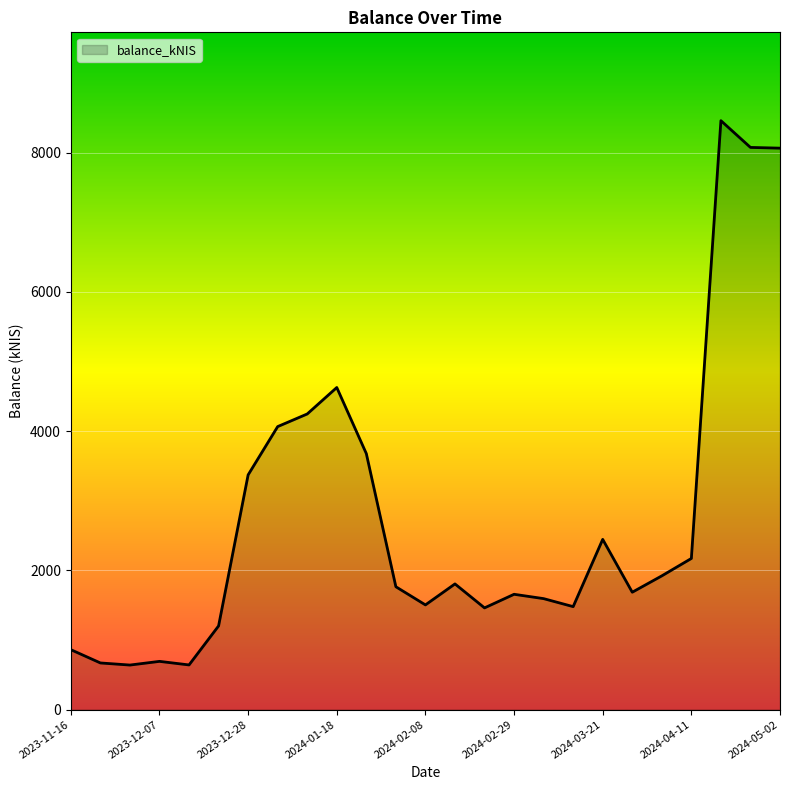

What is the maximum value shown in the chart?

8459.7